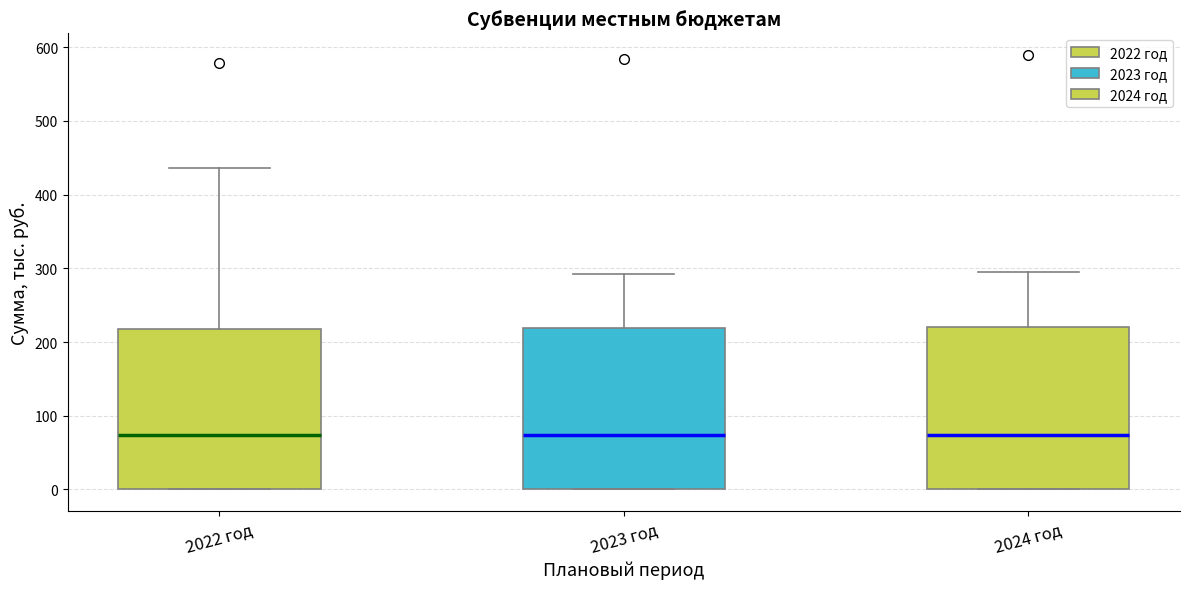

Reading left to right, transcribe this box plot: for each box, give where its median line is, the range the box spans, and where its two whiskers end, as read against the y-axis. The values are not printed on the chart, so give them approximately, as read against the axis.

2022 год: median 70, box 0 to 220, whiskers 0 to 440
2023 год: median 70, box 0 to 220, whiskers 0 to 290
2024 год: median 70, box 0 to 220, whiskers 0 to 290